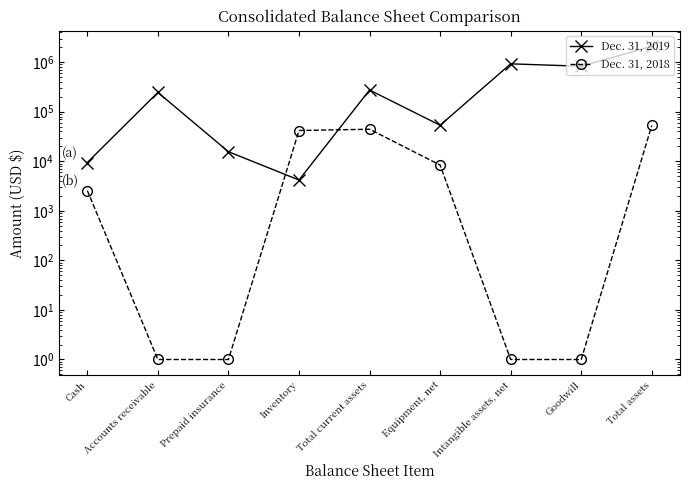

At which label does Dec. 31, 2018 reach its peak?

Total assets